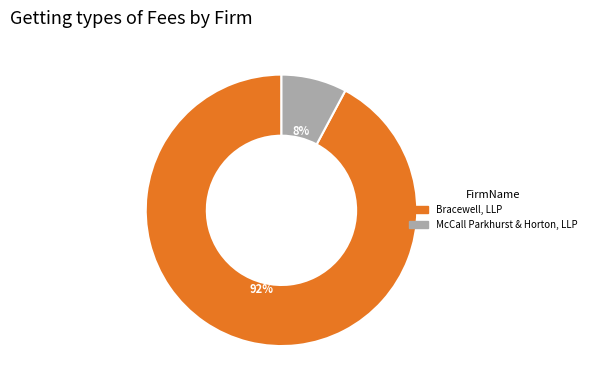

Is it true that Bracewell, LLP is 92% of the pie?

True